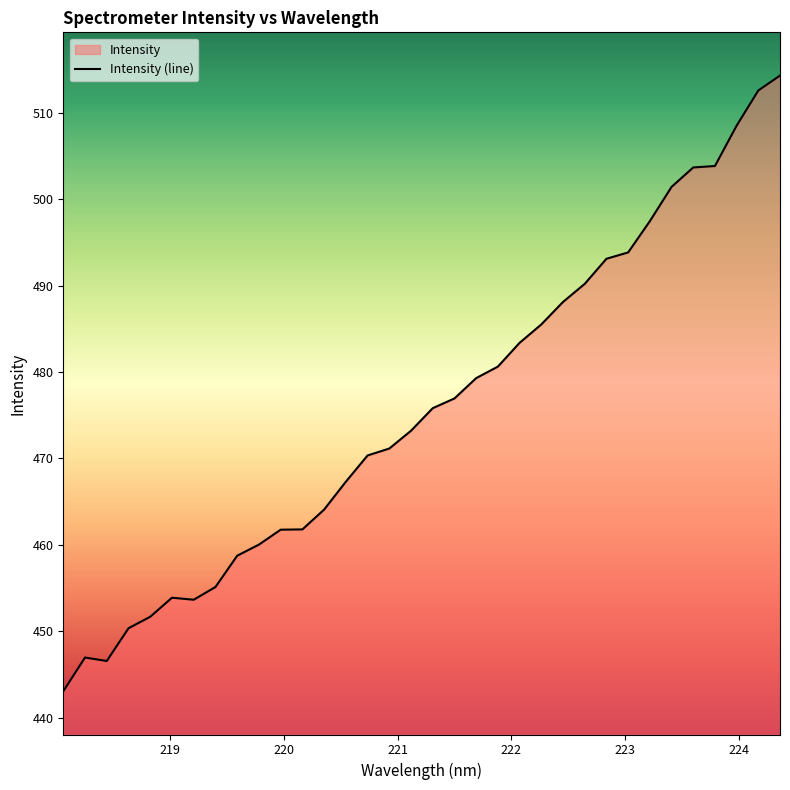

What is the greatest value displayed?

514.3